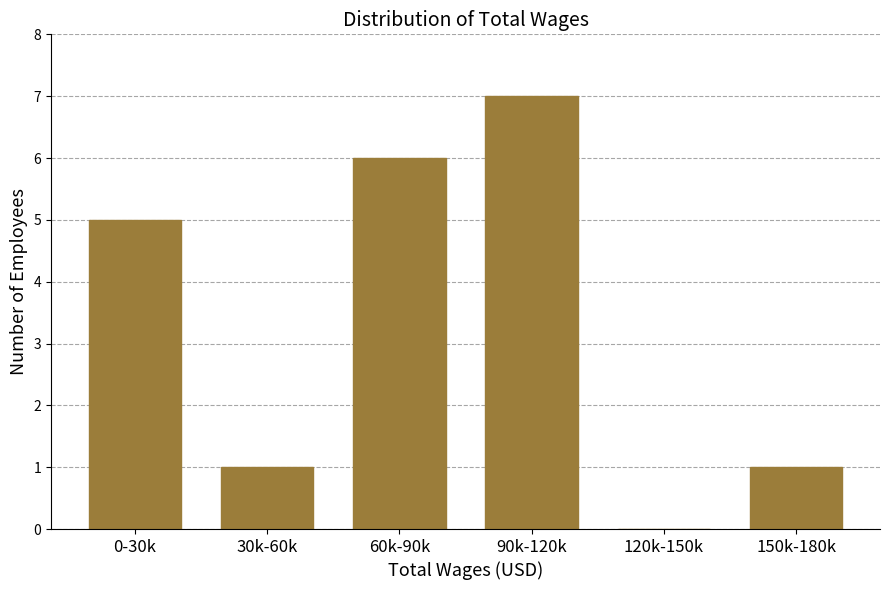

Reading left to right, what are all the values shown in this chart?

0-30k=5	30k-60k=1	60k-90k=6	90k-120k=7	120k-150k=0	150k-180k=1